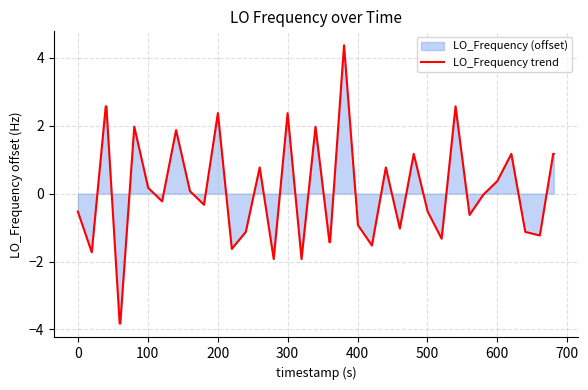

What is the maximum value shown in the chart?

4.4